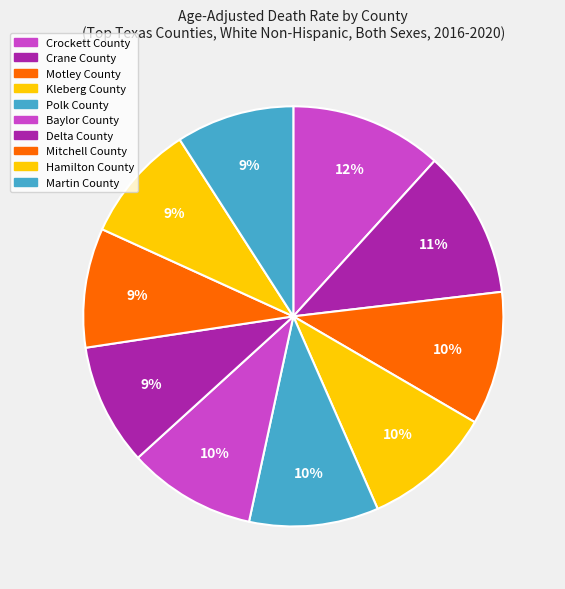

Which slice is the largest?

Crockett County